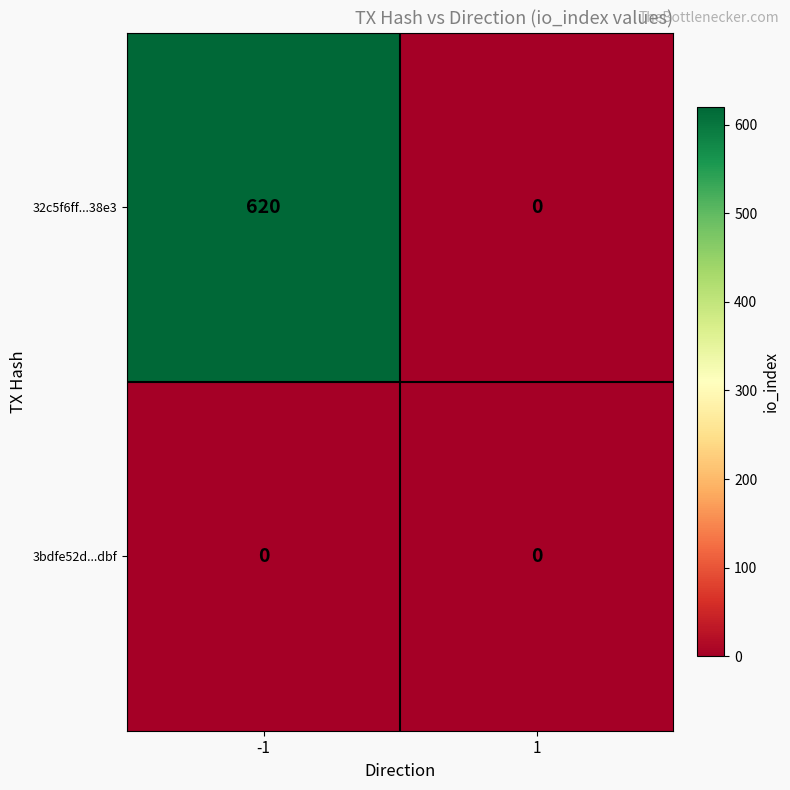

List the series in order of their peak value, highest first.

32c5f6ff...38e3, 3bdfe52d...dbf